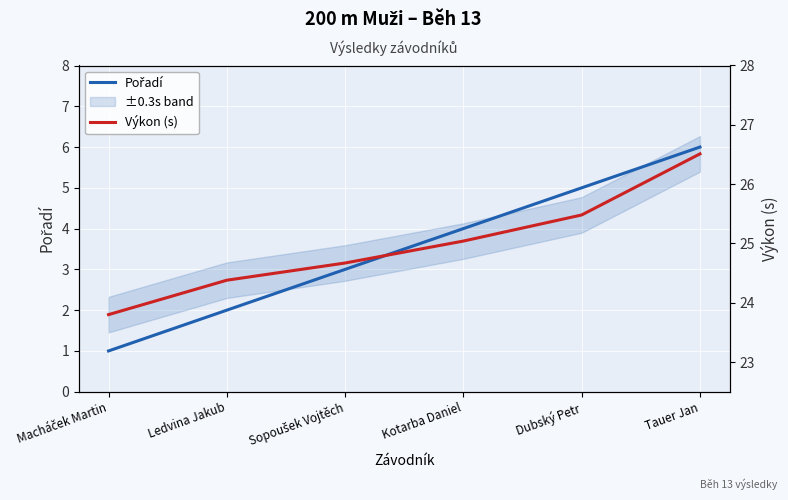

True or false: Výkon (s) and Pořadí intersect in this chart.

False